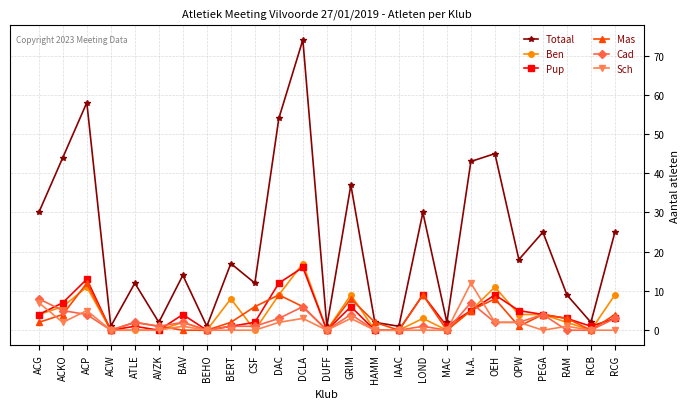

Where is the first local maximum for Pup?

ACP